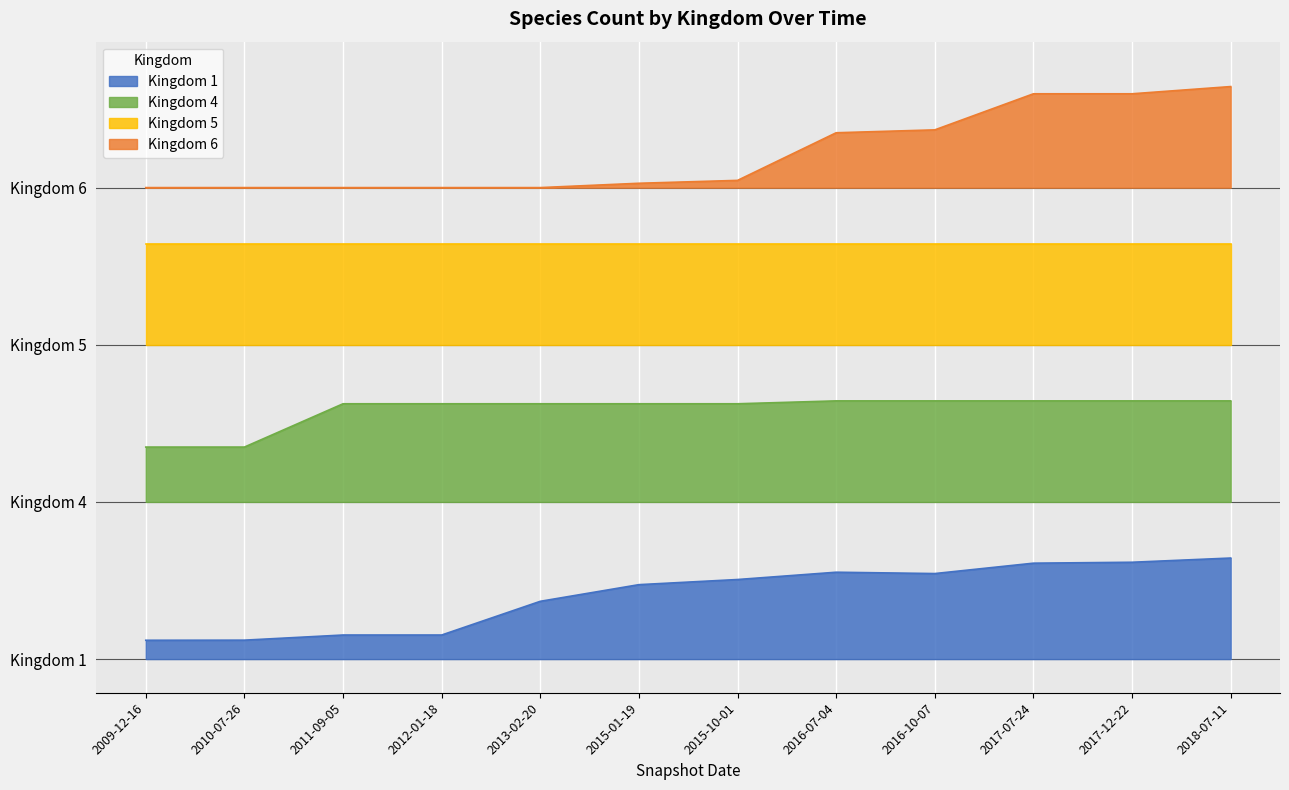

What is the difference between the maximum and minimum values in the 1 series?

0.7